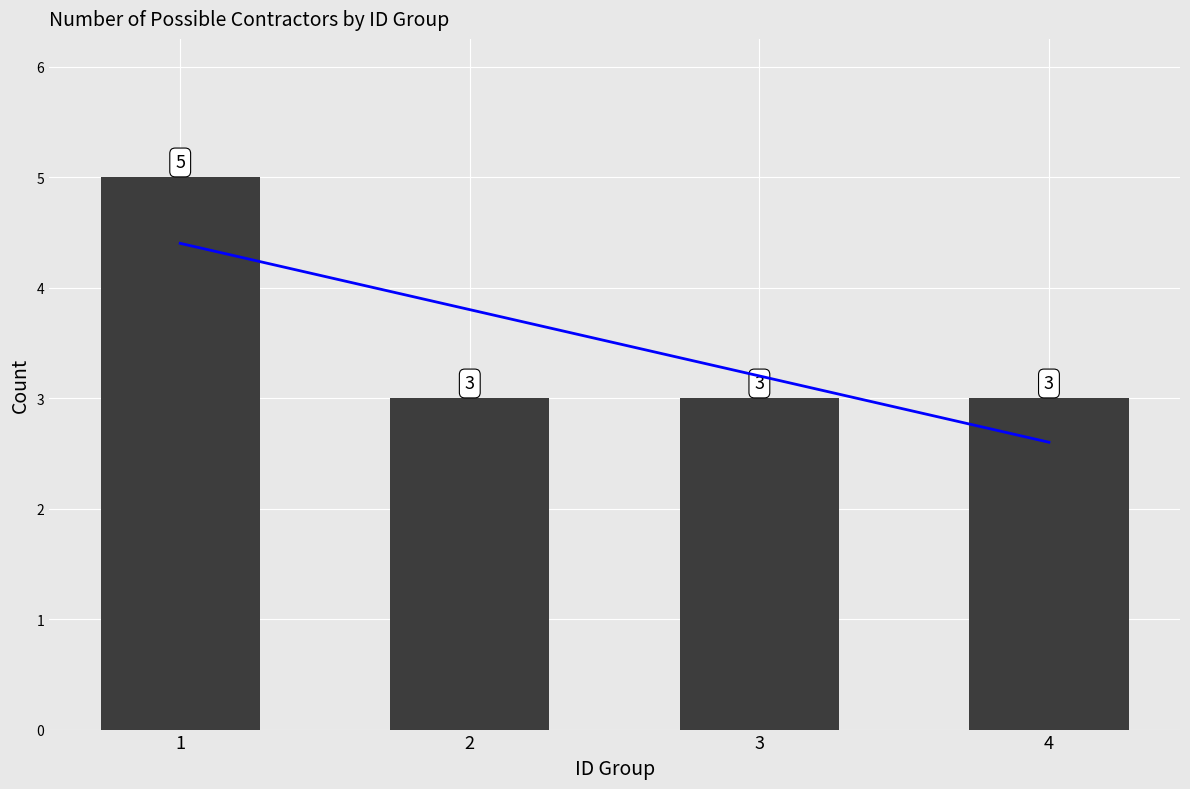

Reading right to left, list all the values displayed in this chart.

4=3	3=3	2=3	1=5